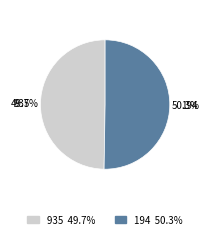

Which slice represents more than half of the pie?

194